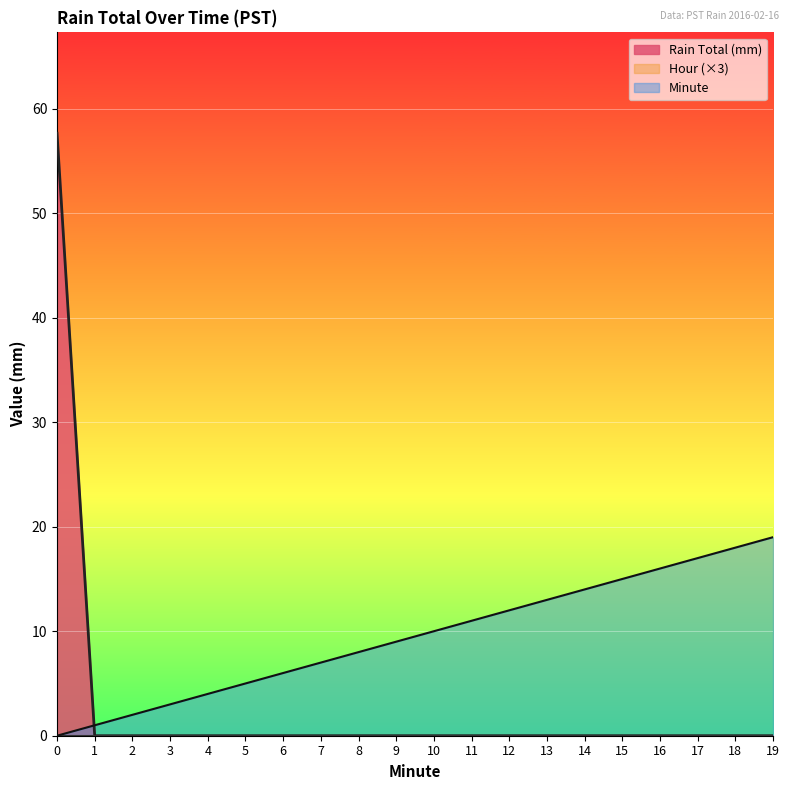

Reading left to right, list all the values displayed in this chart.

Rain Total (mm): 0=57.7	1=0.0	2=0.0	3=0.0	4=0.0	5=0.0	6=0.0	7=0.0	8=0.0	9=0.0	10=0.0	11=0.0	12=0.0	13=0.0	14=0.0	15=0.0	16=0.0	17=0.0	18=0.0	19=0.0
Minute: 0=0.0	1=1.0	2=2.0	3=3.0	4=4.0	5=5.0	6=6.0	7=7.0	8=8.0	9=9.0	10=10.0	11=11.0	12=12.0	13=13.0	14=14.0	15=15.0	16=16.0	17=17.0	18=18.0	19=19.0